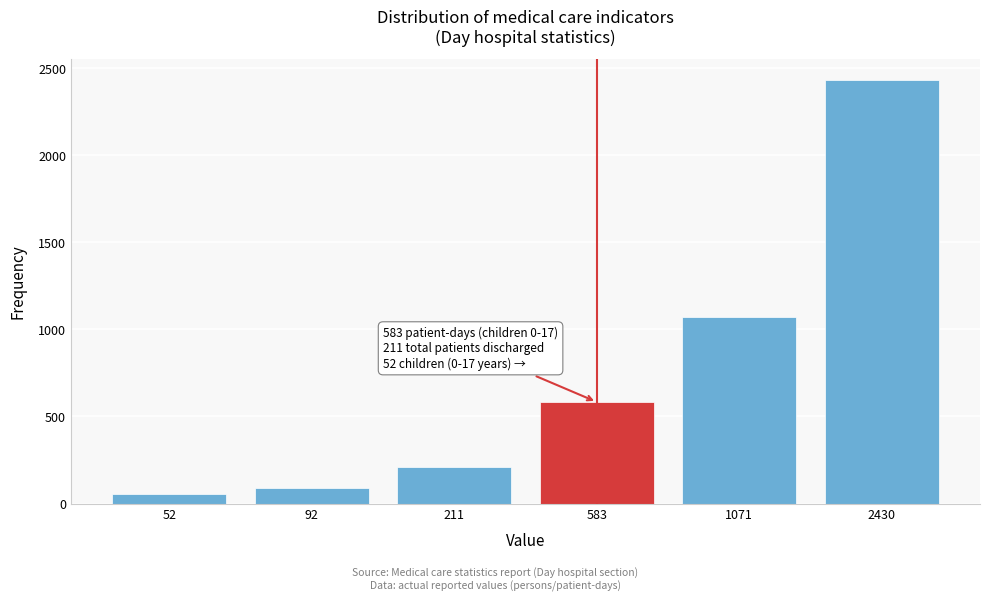

Reading right to left, extract all data points from this chart.

2430=2430	1071=1071	583=583	211=211	92=92	52=52